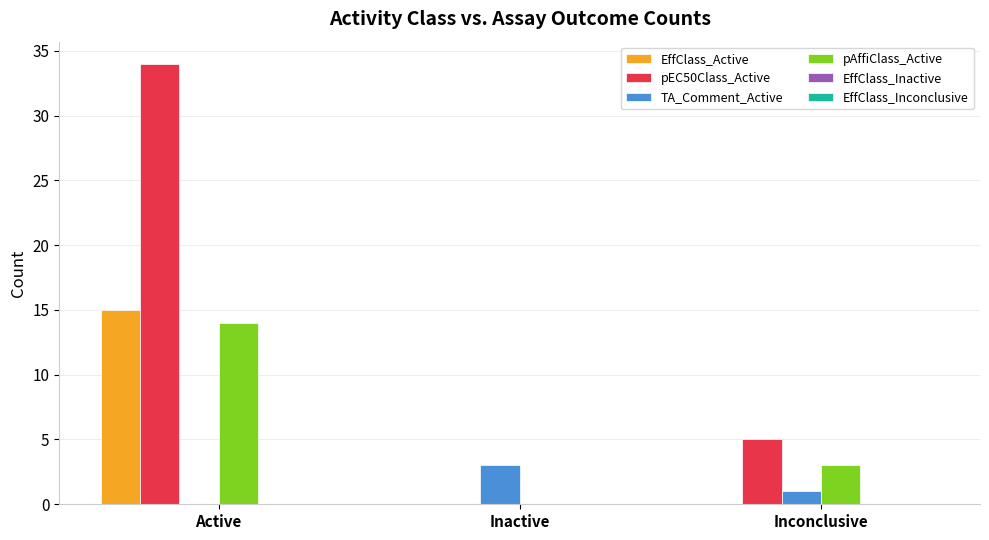

Which series changed the most between Active and Inconclusive?

pEC50Class_Active